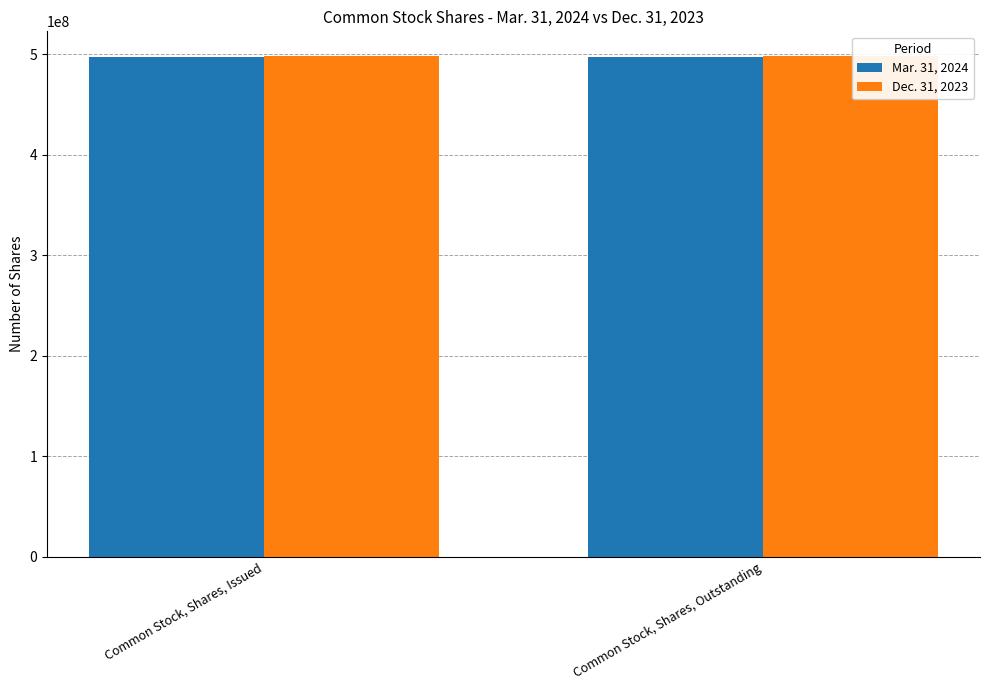

What is the sum of the Mar. 31, 2024 values at Common Stock, Shares, Issued and Common Stock, Shares, Outstanding?

994000000